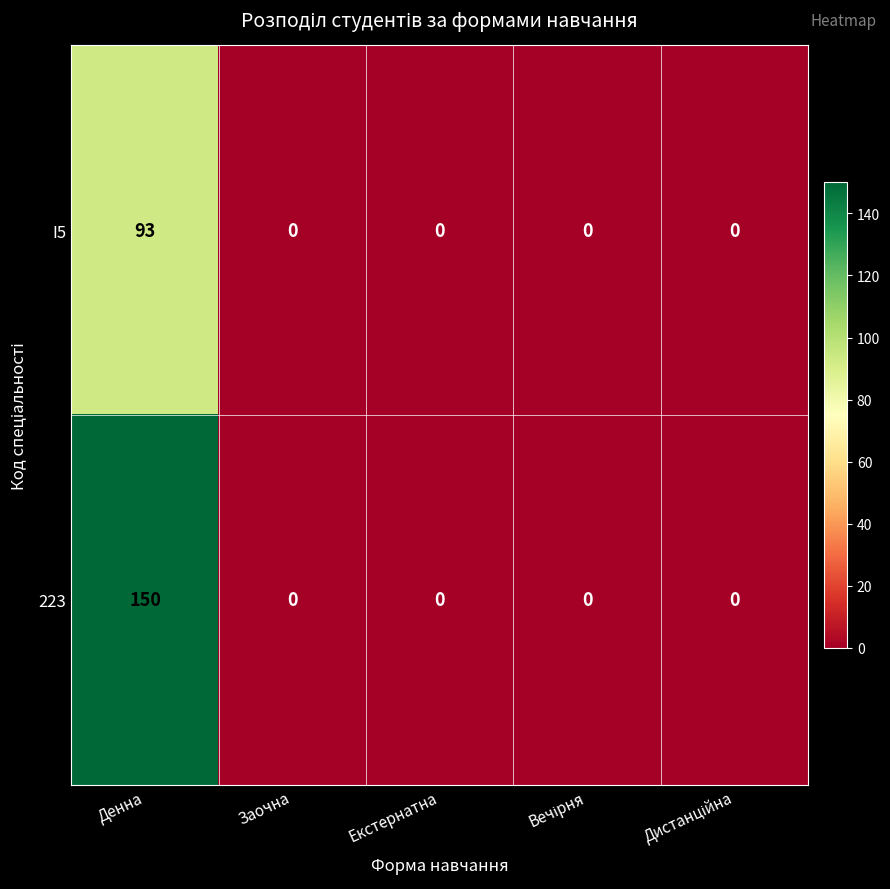

At how many categories does at least one series exceed 18?

1